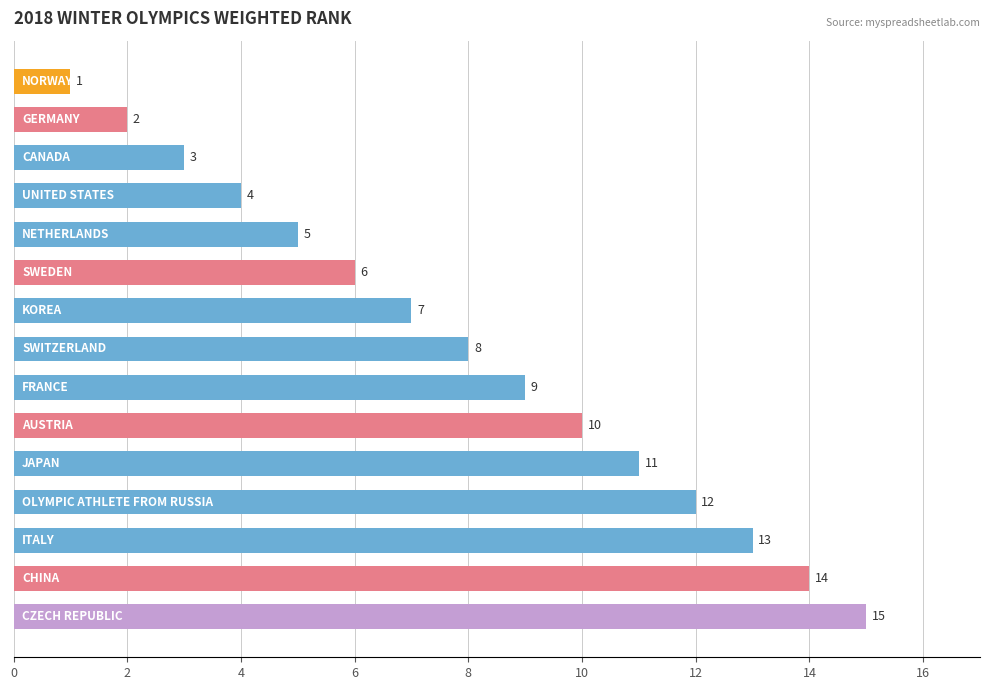

What is the difference between the second highest and minimum values?

13